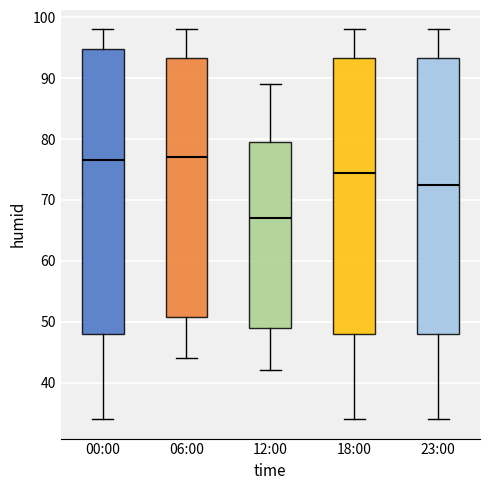

Which box has the lowest median line?

12:00